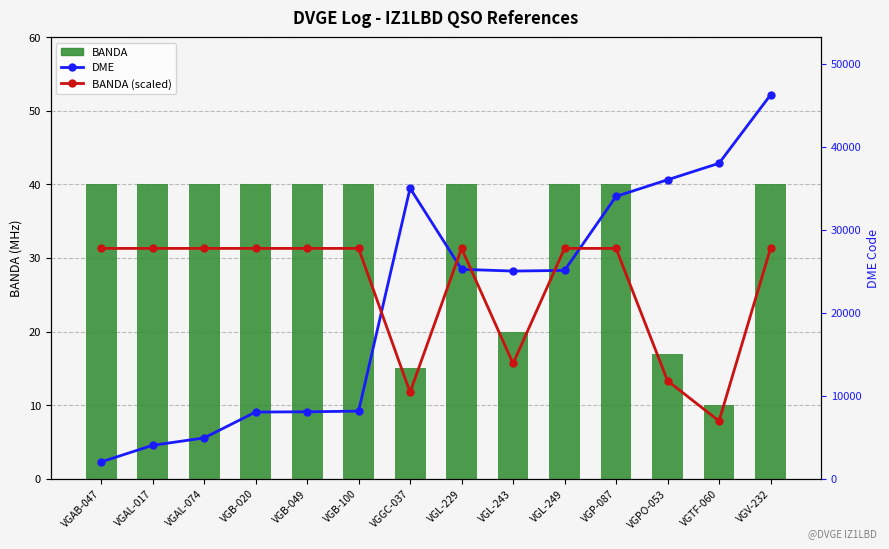

List the series in order of their peak value, highest first.

DME, BANDA (scaled), BANDA